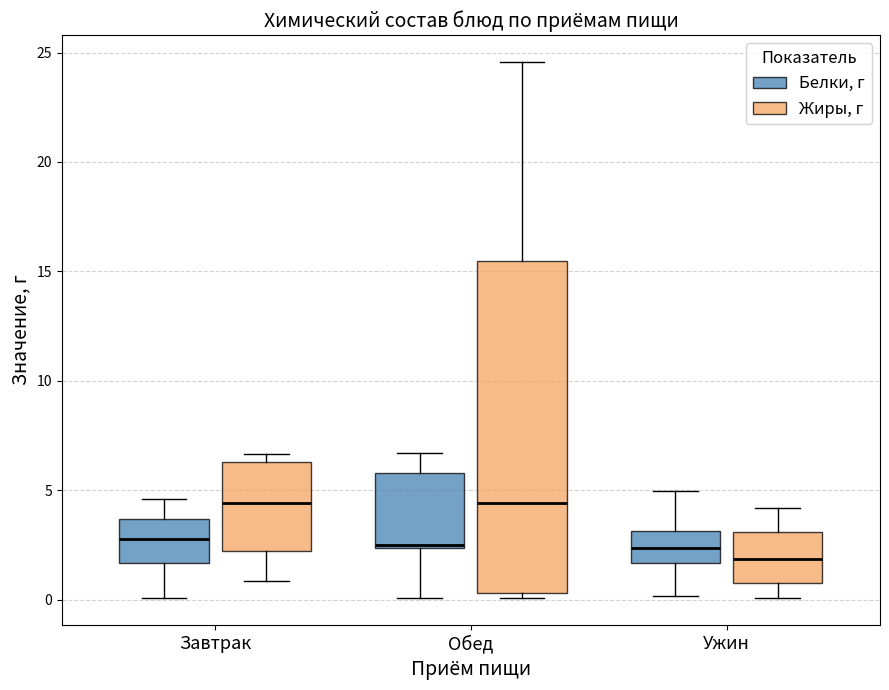

Reading left to right, transcribe this box plot: for each box, give where its median line is, the range the box spans, and where its two whiskers end, as read against the y-axis. The values are not printed on the chart, so give them approximately, as read against the axis.

Завтрак (Белки, г): median 3.0, box 1.5 to 3.5, whiskers 0.0 to 4.5
Завтрак (Жиры, г): median 4.5, box 2.0 to 6.5, whiskers 1.0 to 6.5 (just above the box's upper edge)
Обед (Белки, г): median 2.5 (just above the box's lower edge), box 2.5 to 6.0, whiskers 0.0 to 6.5
Обед (Жиры, г): median 4.5, box 0.5 to 15.5, whiskers 0.0 to 24.5
Ужин (Белки, г): median 2.5, box 1.5 to 3.0, whiskers 0.0 to 5.0
Ужин (Жиры, г): median 2.0, box 1.0 to 3.0, whiskers 0.0 to 4.0